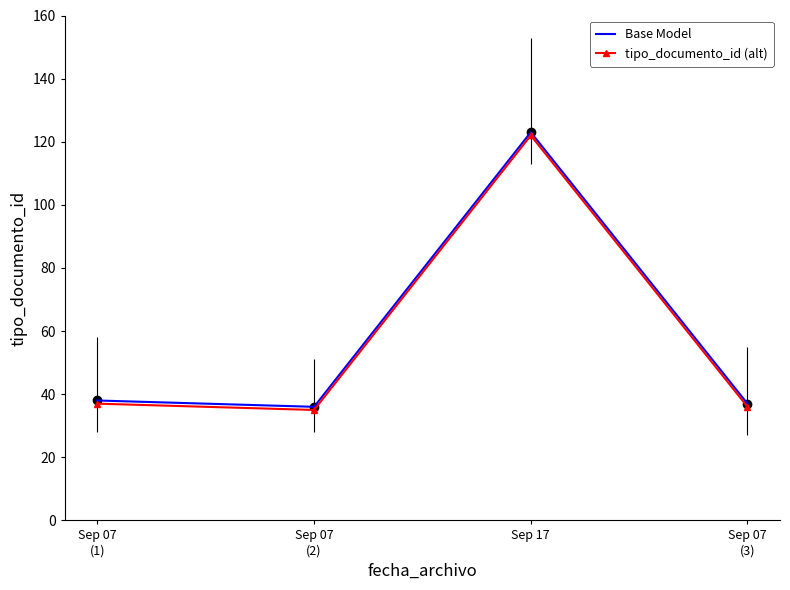

Reading left to right, extract all data points from this chart.

Base Model: 38	36	123	37
tipo_documento_id (alt): 37	35	122	36